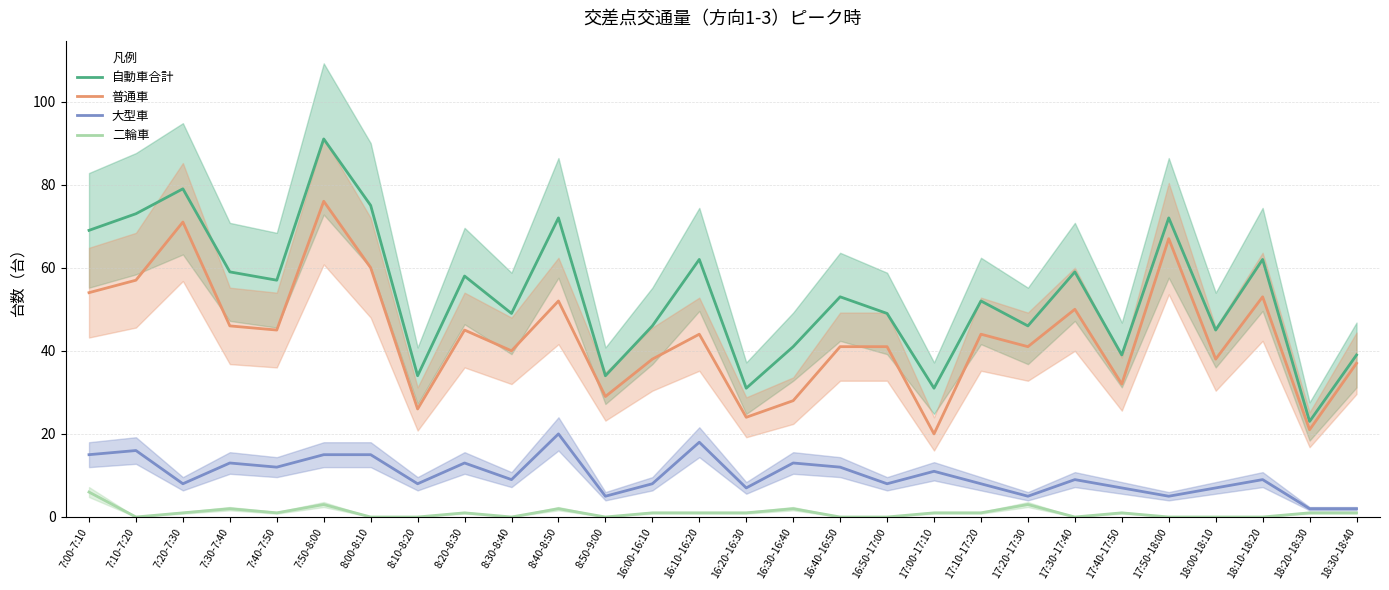

Count the number of categories in the chart.

28